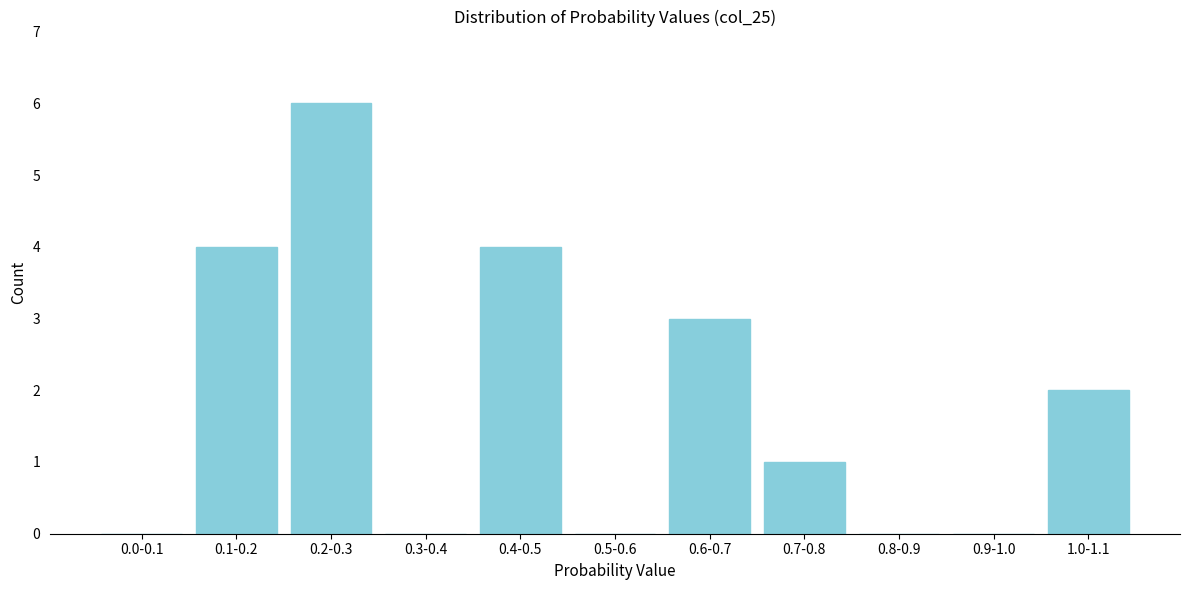

Reading left to right, extract all data points from this chart.

0.0-0.1=0	0.1-0.2=4	0.2-0.3=6	0.3-0.4=0	0.4-0.5=4	0.5-0.6=0	0.6-0.7=3	0.7-0.8=1	0.8-0.9=0	0.9-1.0=0	1.0-1.1=2